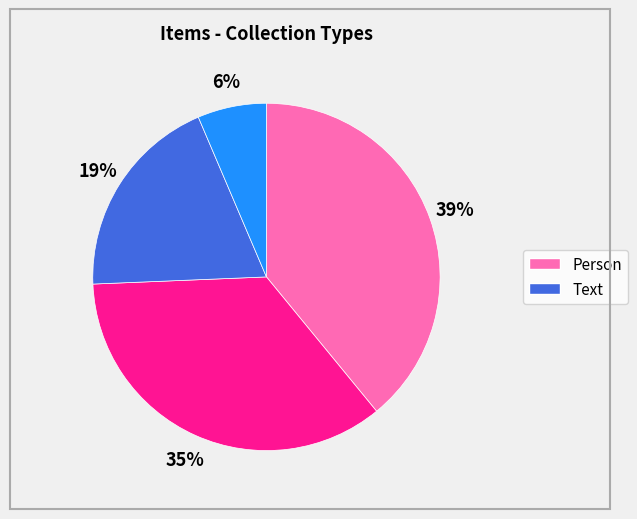

To the nearest percent, what is the difference between the largest and smallest slice percentages?

33%